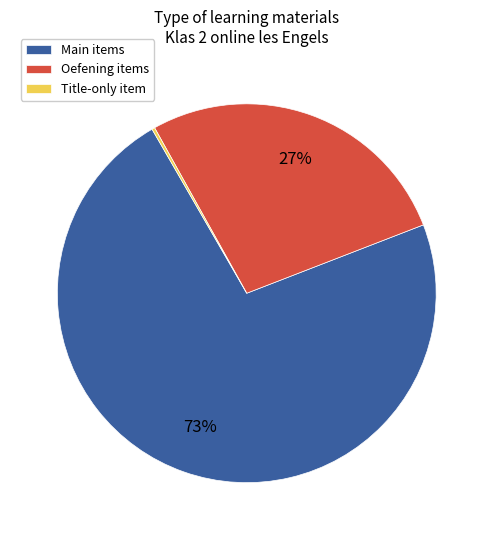

True or false: Main items accounts for 73% of the total.

True